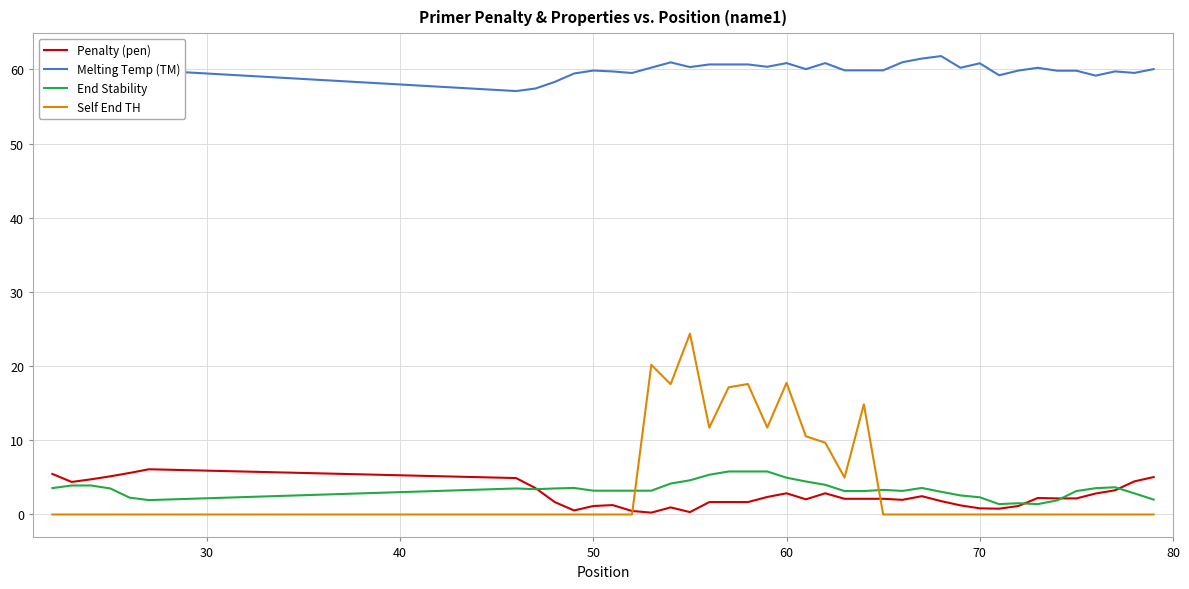

What is the average value of the End Stability series?

3.4